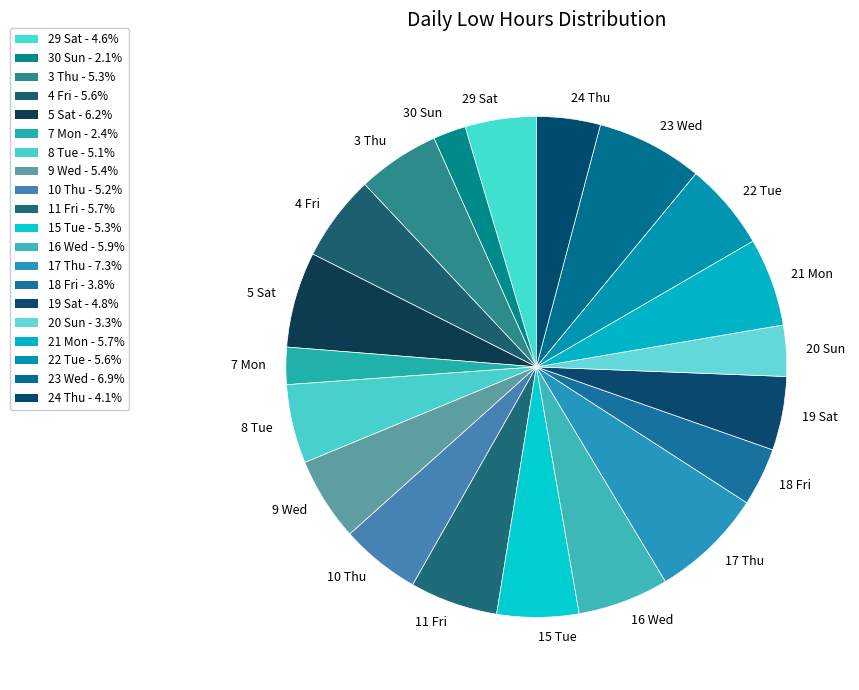

Is 5 Sat the majority of the pie?

No